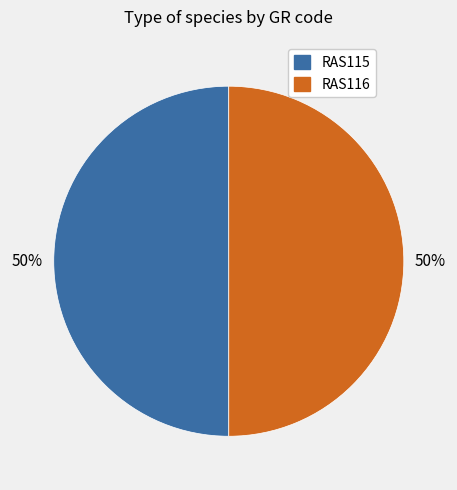

To the nearest percent, what percentage of the pie is RAS115?

50%